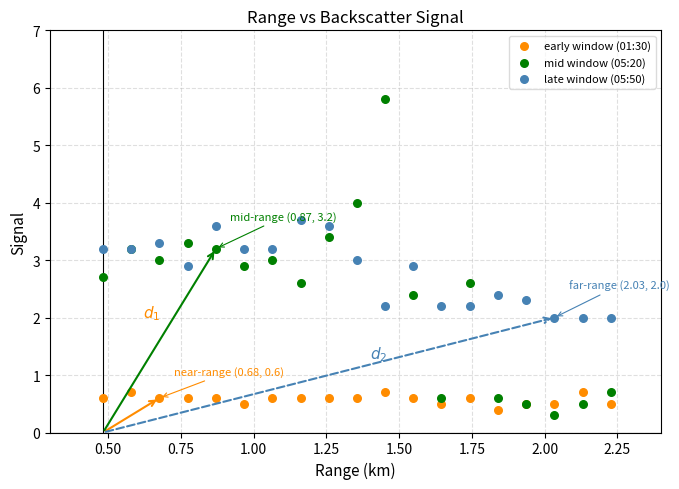

Which series has the largest Y range (max minus min)?

mid window (05:20)